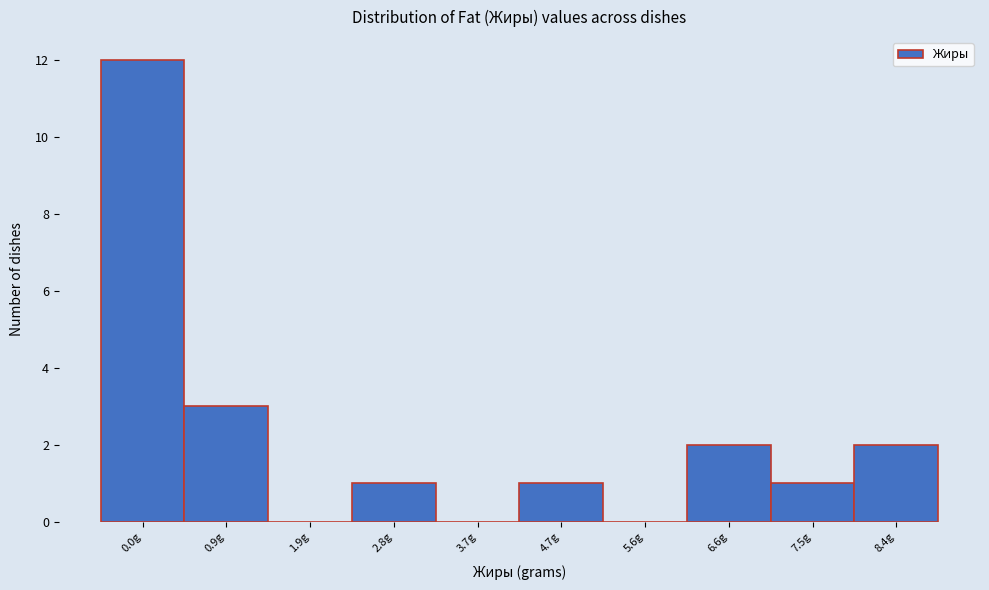

Reading right to left, extract all data points from this chart.

8.4g=2	7.5g=1	6.6g=2	5.6g=0	4.7g=1	3.7g=0	2.8g=1	1.9g=0	0.9g=3	0.0g=12